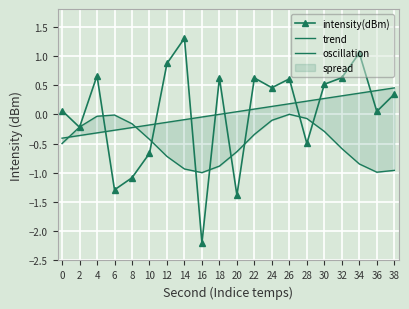

What is the lowest value of the intensity(dBm) series?

-2.2